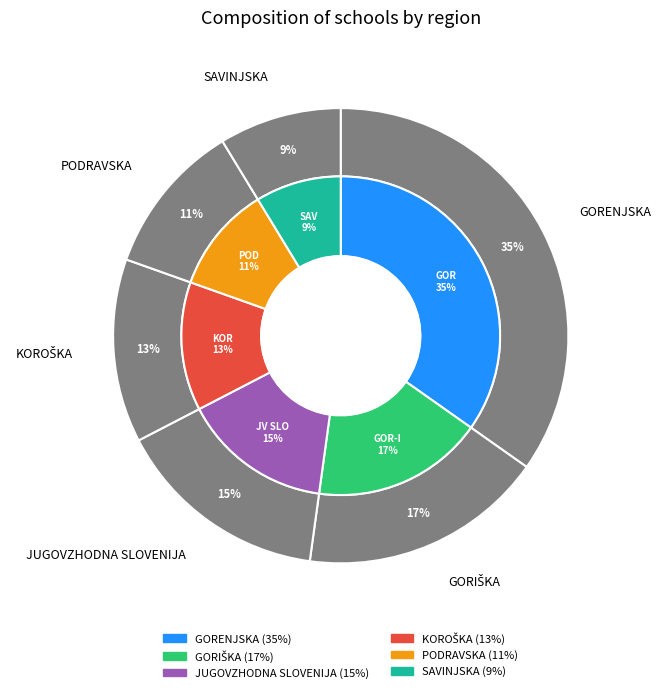

To the nearest percent, what portion does JUGOVZHODNA SLOVENIJA represent?

15%